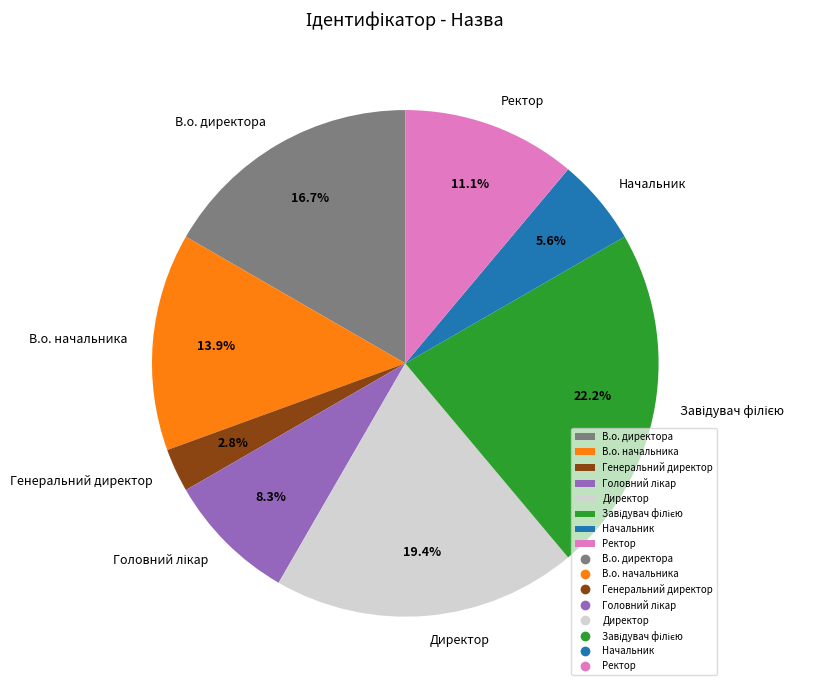

Which slice is the smallest?

Генеральний директор